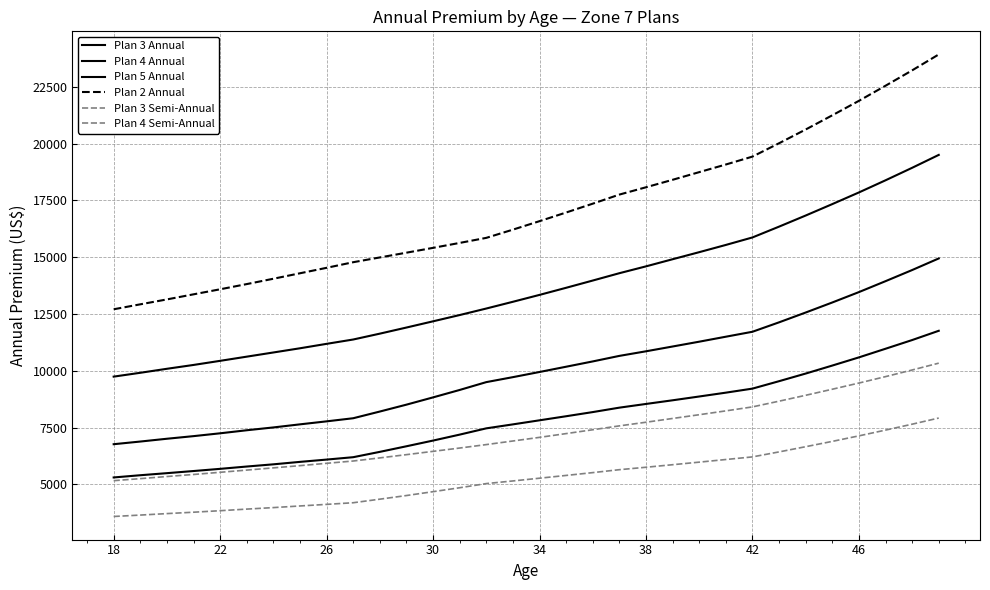

How many lines are shown in the chart?

6